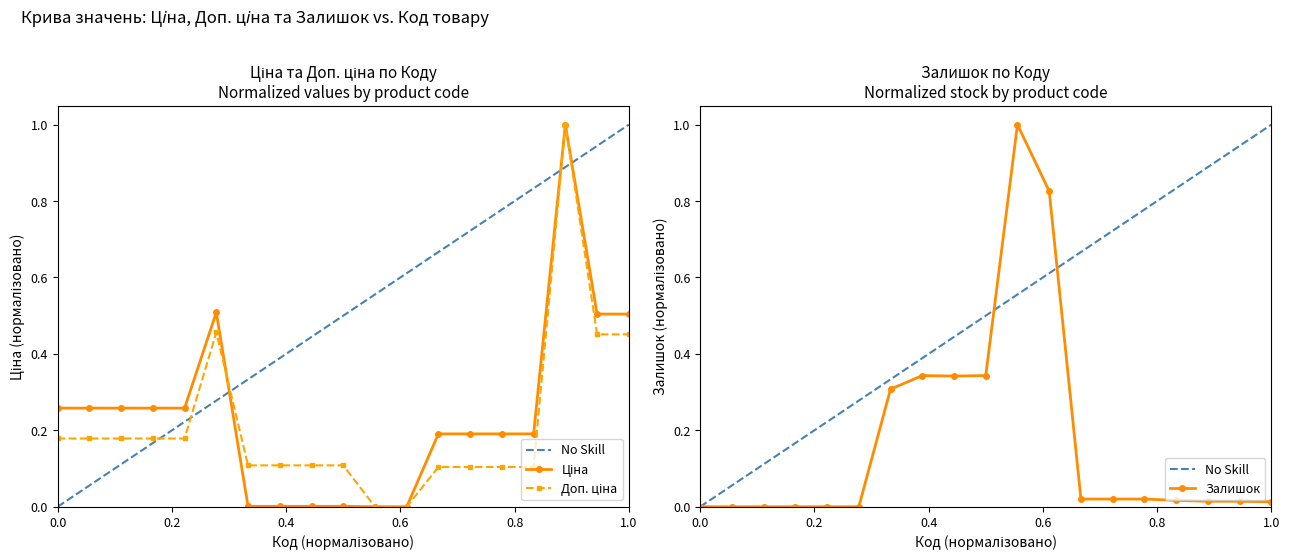

True or false: Залишок has more than 0 interior local peaks.

True